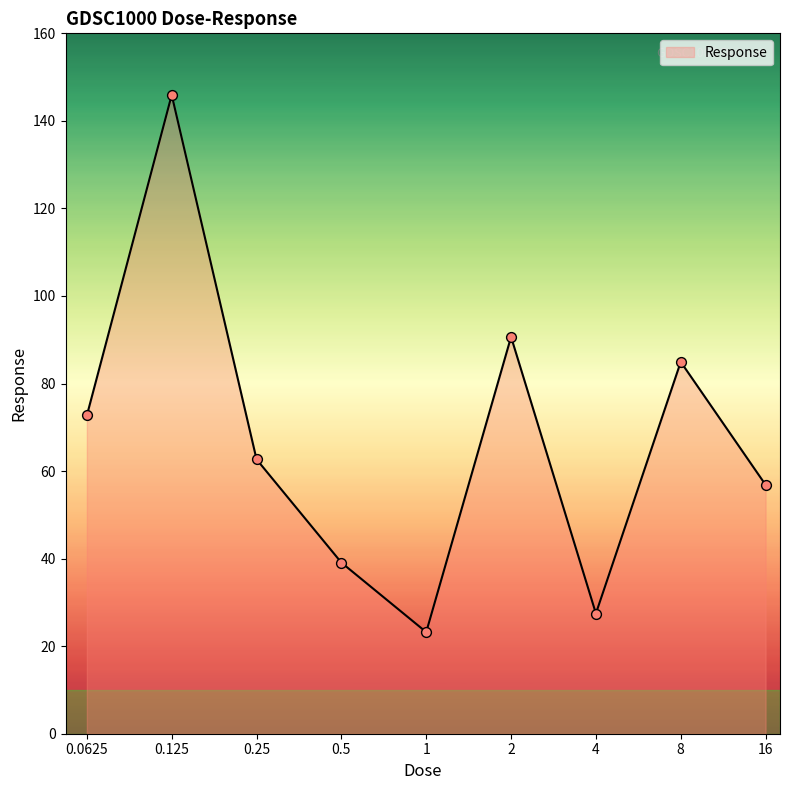

What is the difference between the maximum and minimum values?

122.7